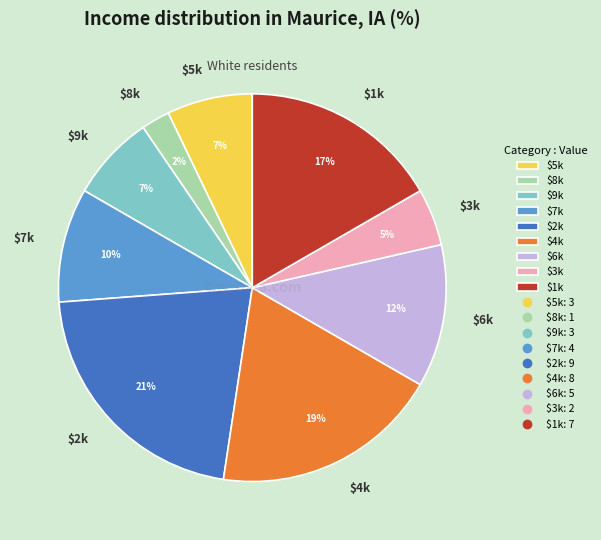

What is the smallest slice in the pie chart?

$8k